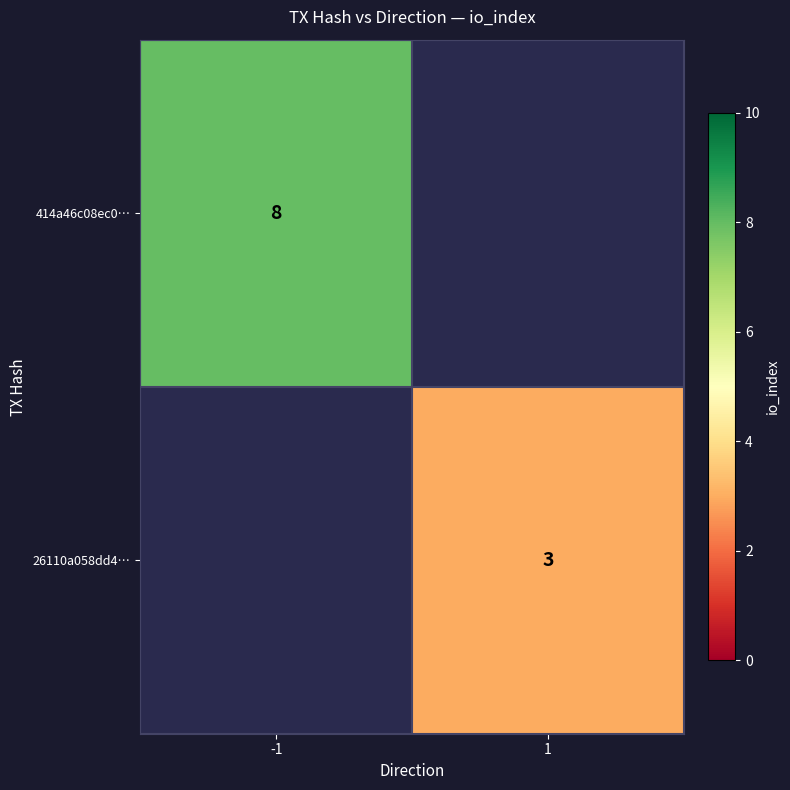

Between 1 and -1, which is larger?

-1